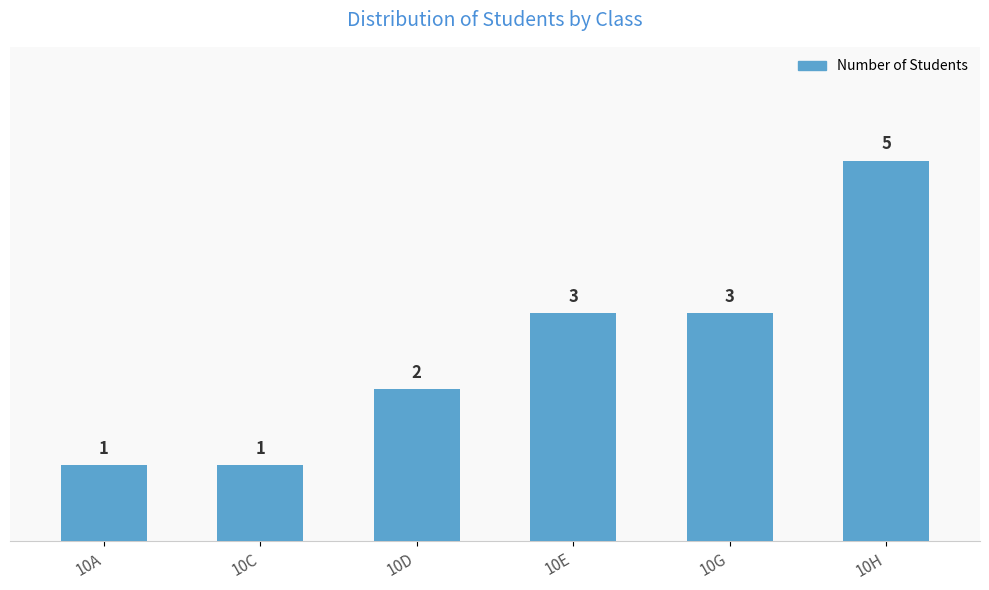

Between 10E and 10A, which is larger?

10E